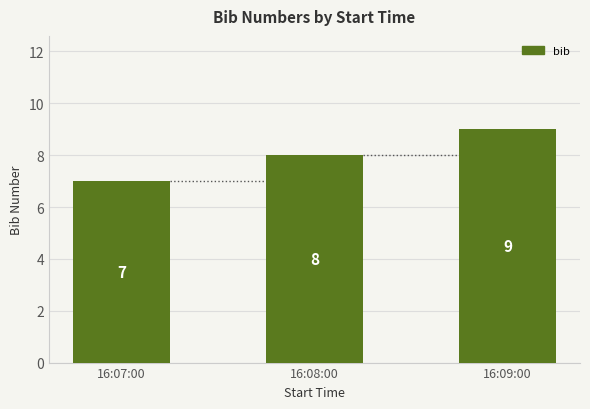

How many values are below 8?

1